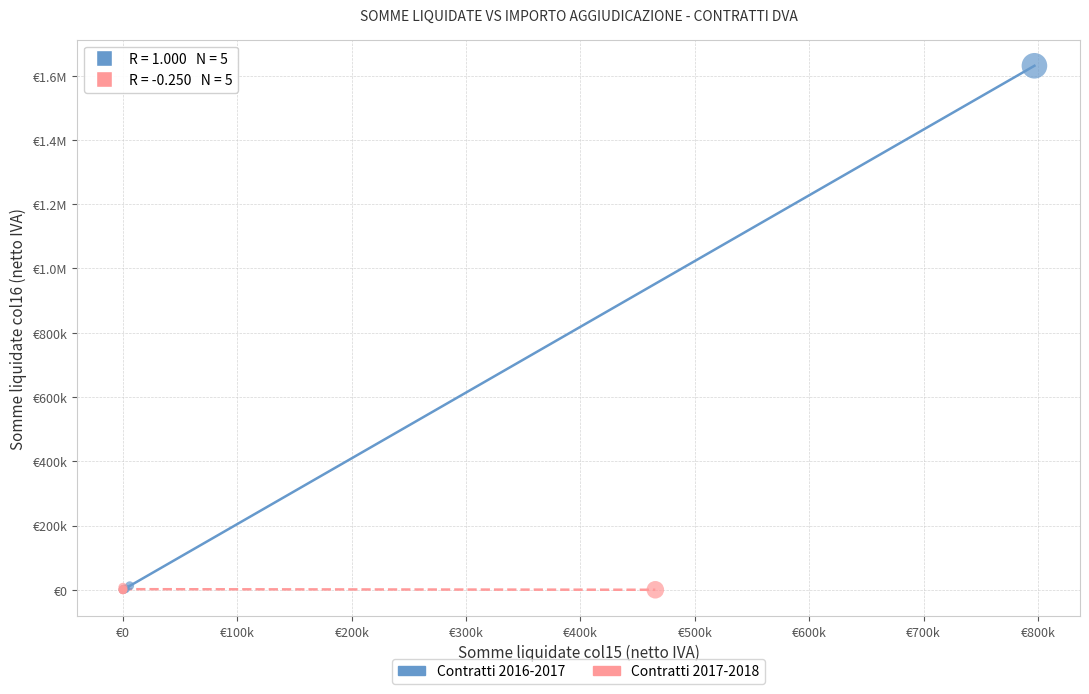

What are all the series names shown in the legend?

Contratti 2016-2017, Contratti 2017-2018